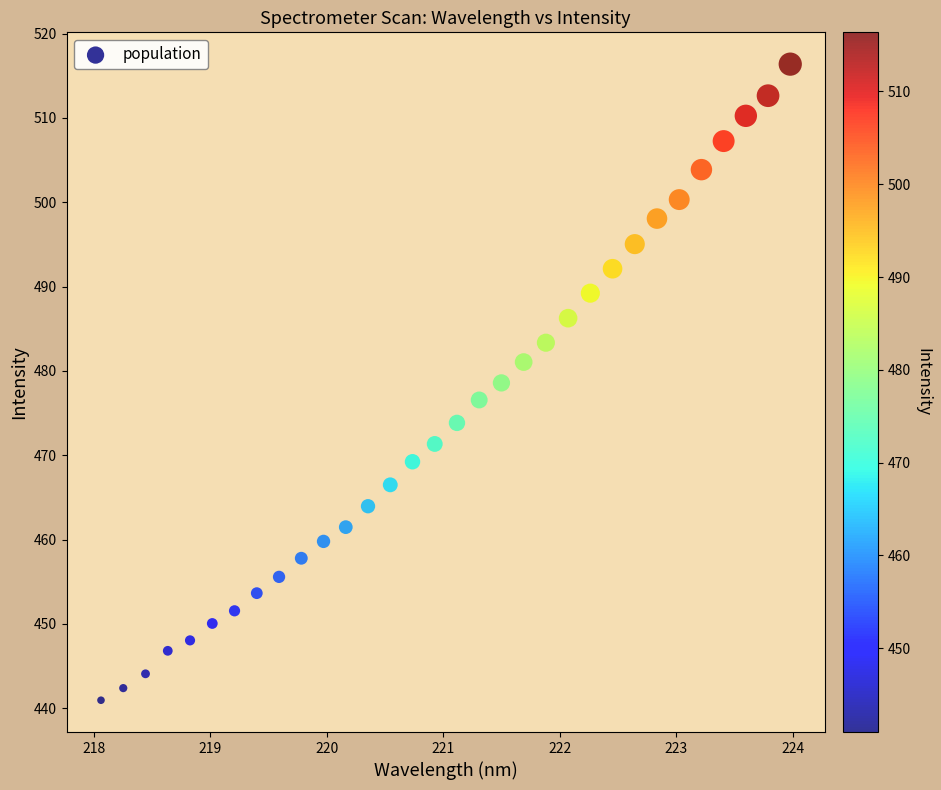

What is the range of X values (max minus min)?

5.9